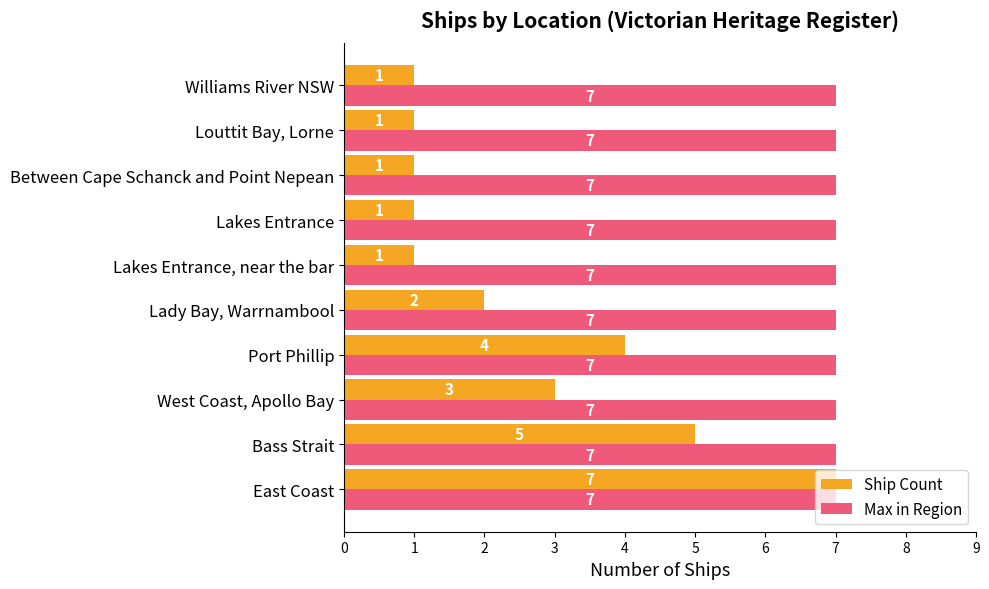

At how many categories does at least one series exceed 4?

10